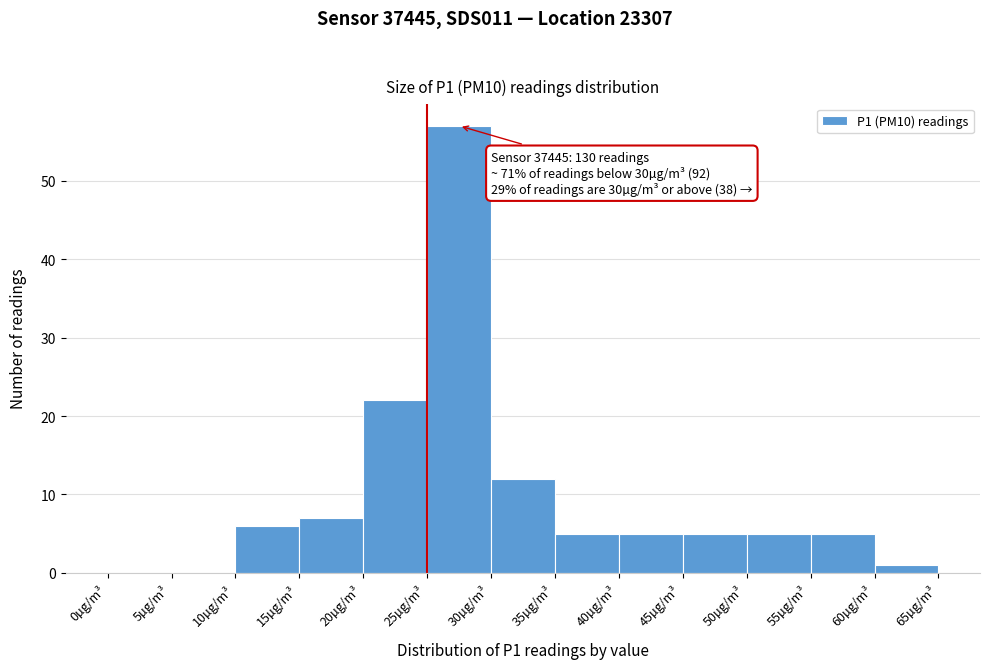

Which range on the x-axis has the tallest bar?

25 to 30